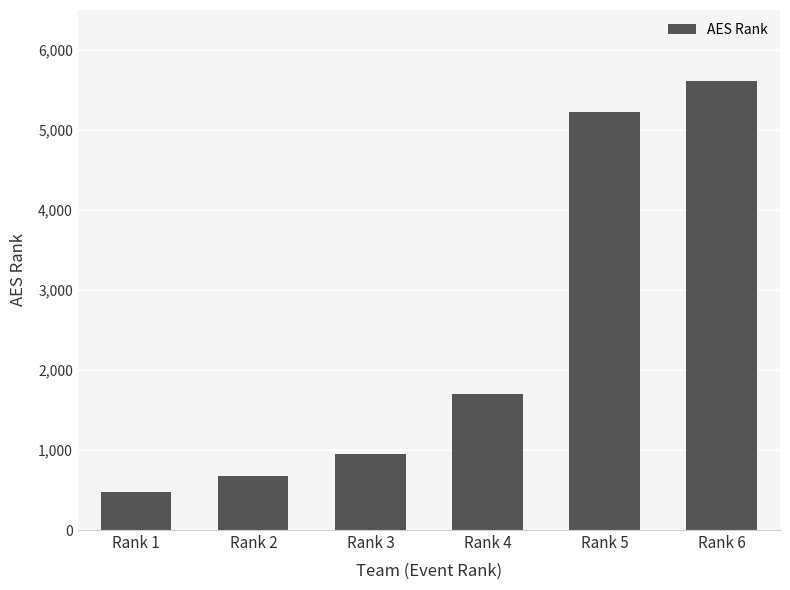

How many values are below 1698?

3